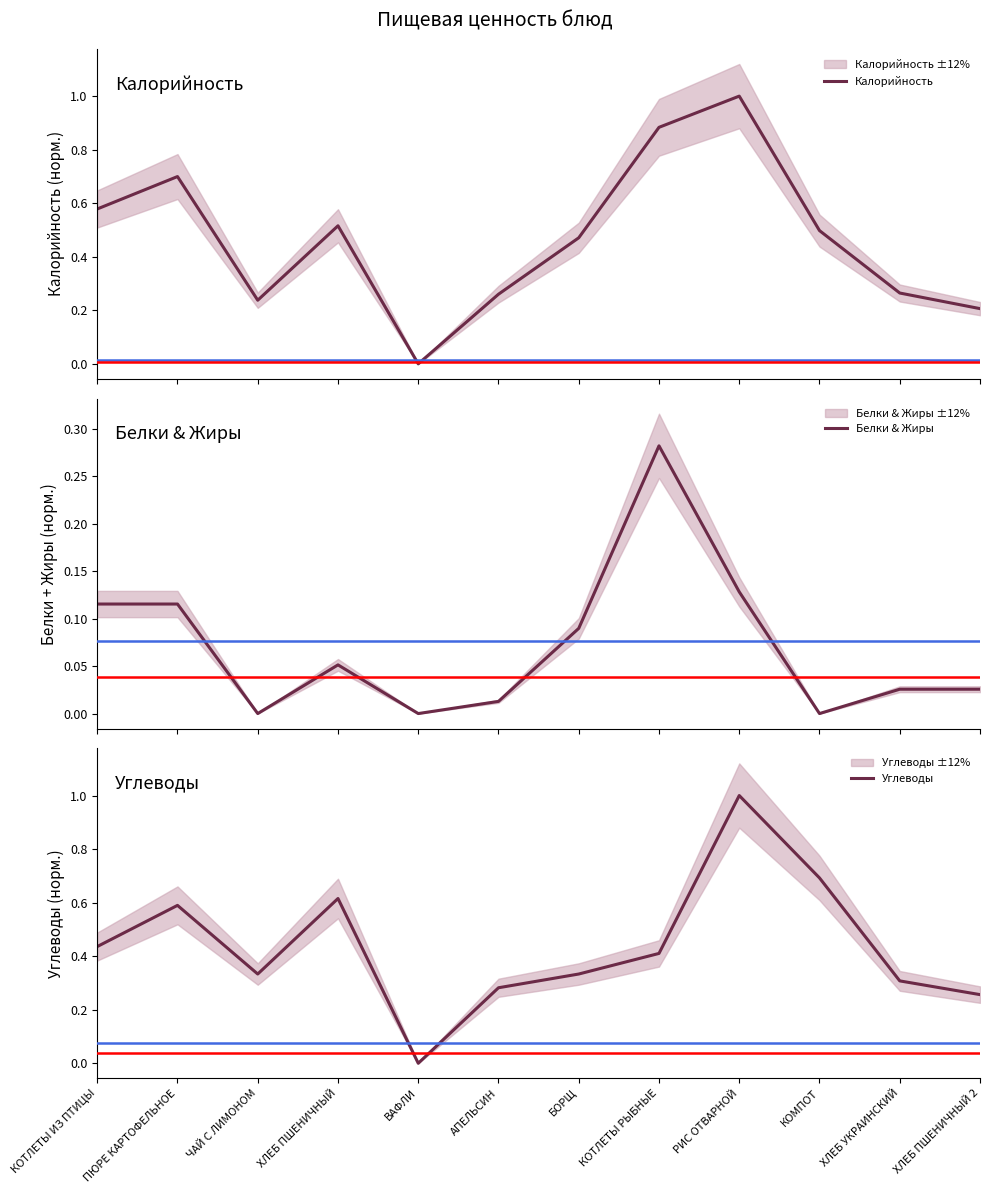

Count the Калорийность values in the range 0 to 1.

12